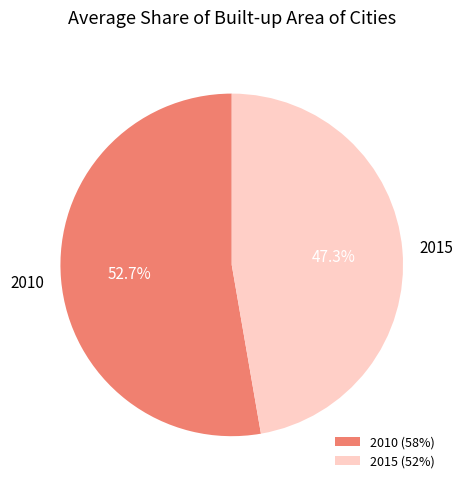

Count the number of slices in the pie.

2